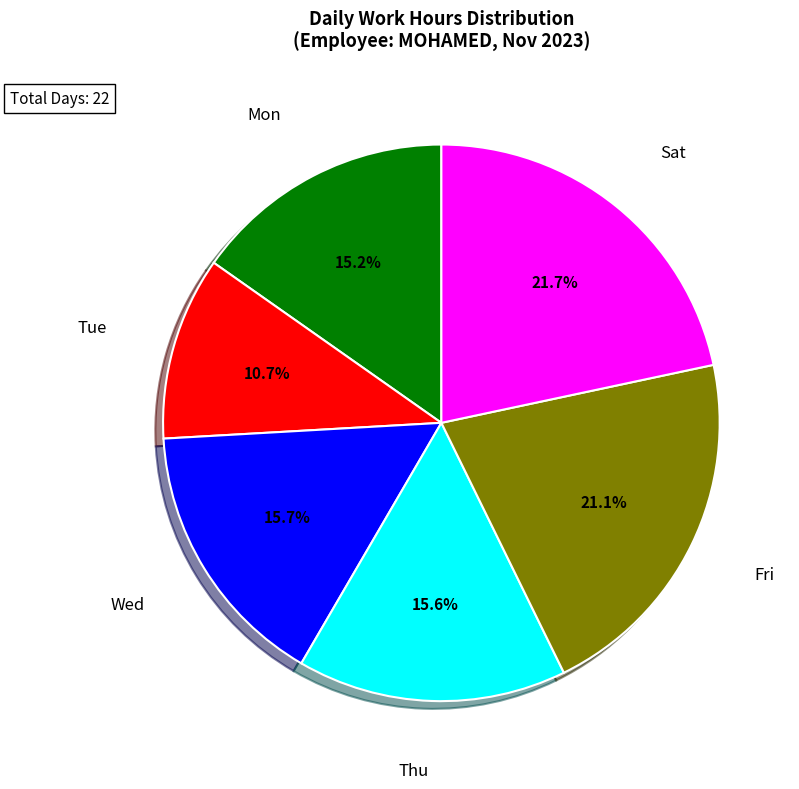

How many segments does this pie chart have?

6